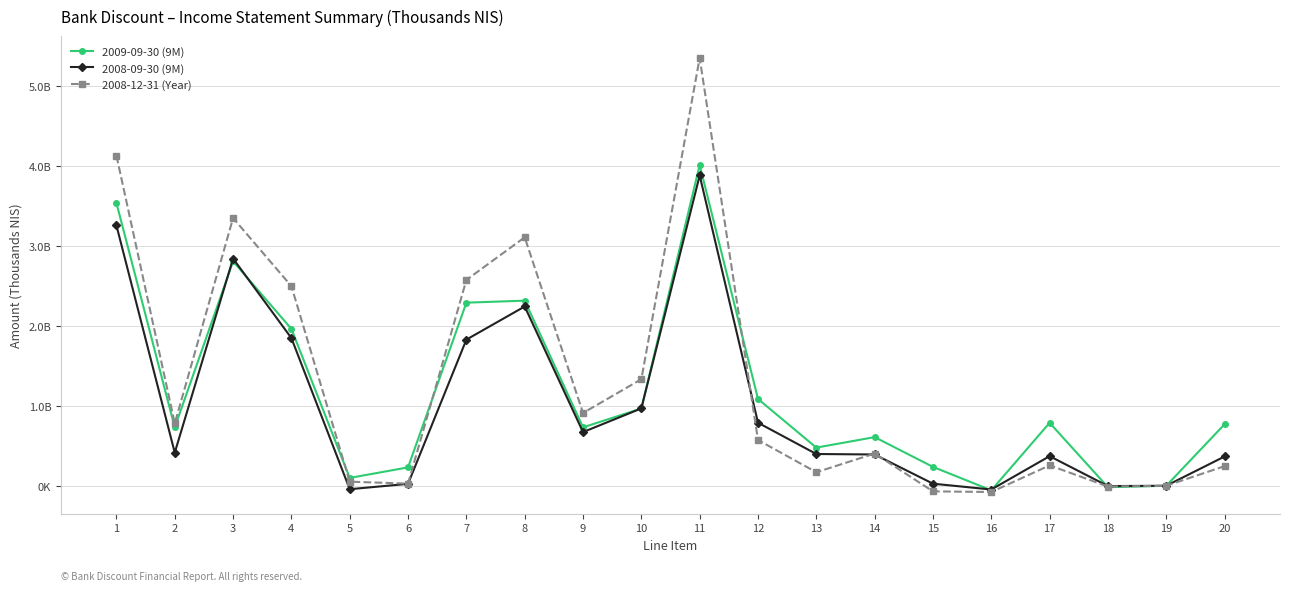

What is the value of the 2008-09-30 (9M) point at the 11th from the left?

3879000